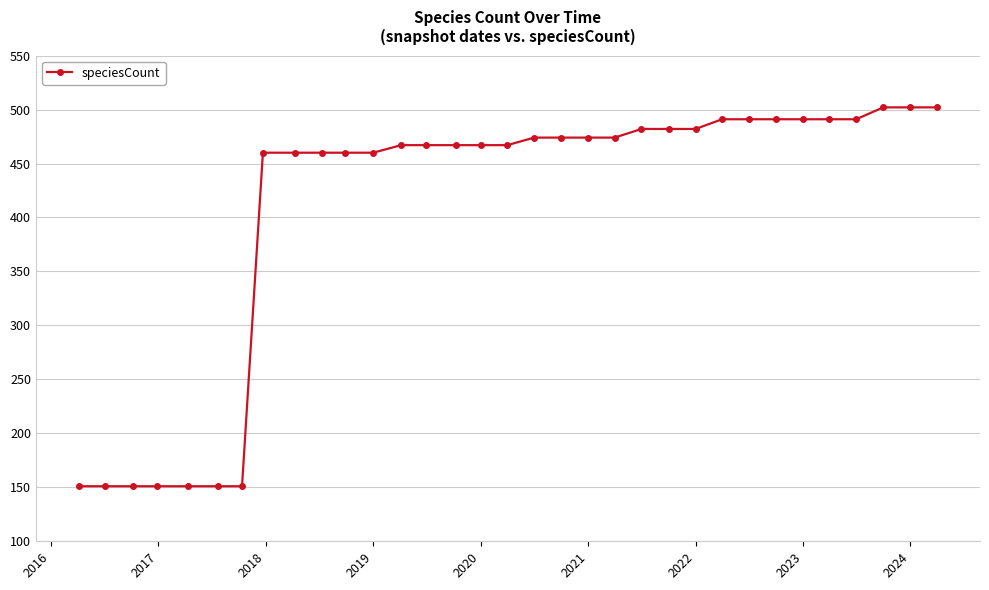

What is the minimum value shown in the chart?

151